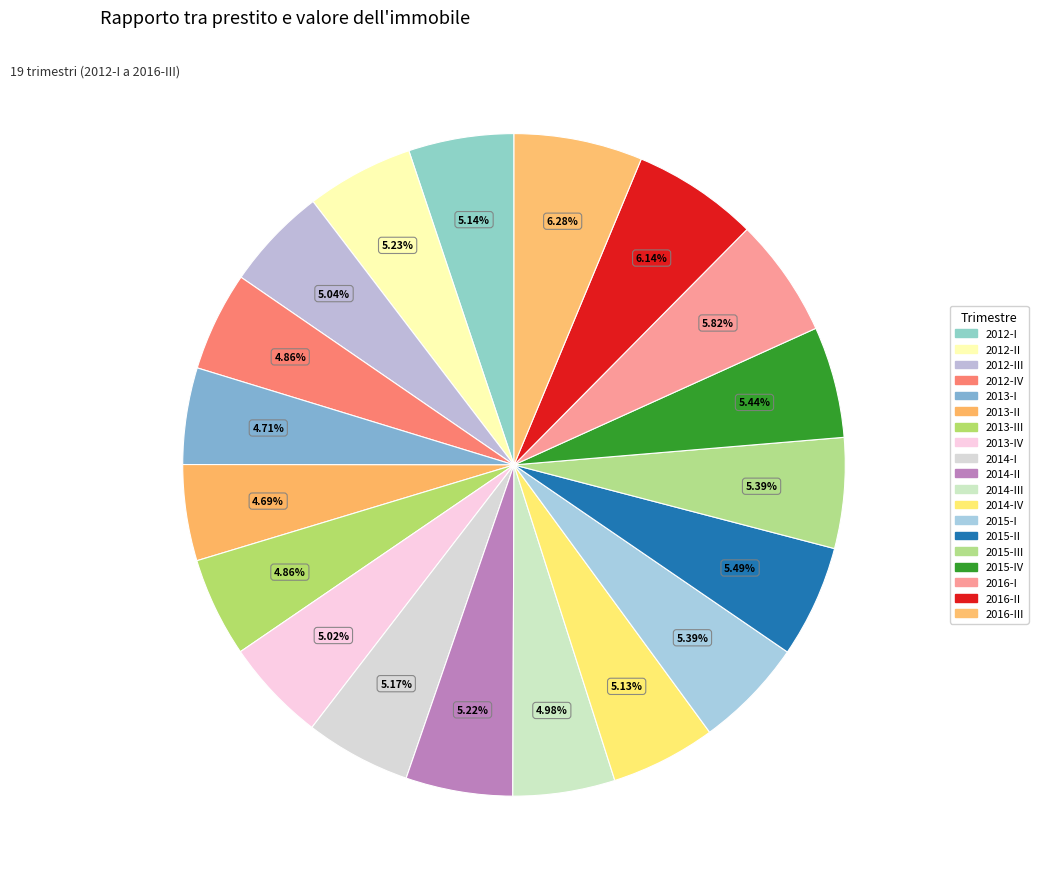

Rank the categories by value from highest to lowest.

2016-III, 2016-II, 2016-I, 2015-II, 2015-IV, 2015-I, 2015-III, 2012-II, 2014-II, 2014-I, 2012-I, 2014-IV, 2012-III, 2013-IV, 2014-III, 2013-III, 2012-IV, 2013-I, 2013-II